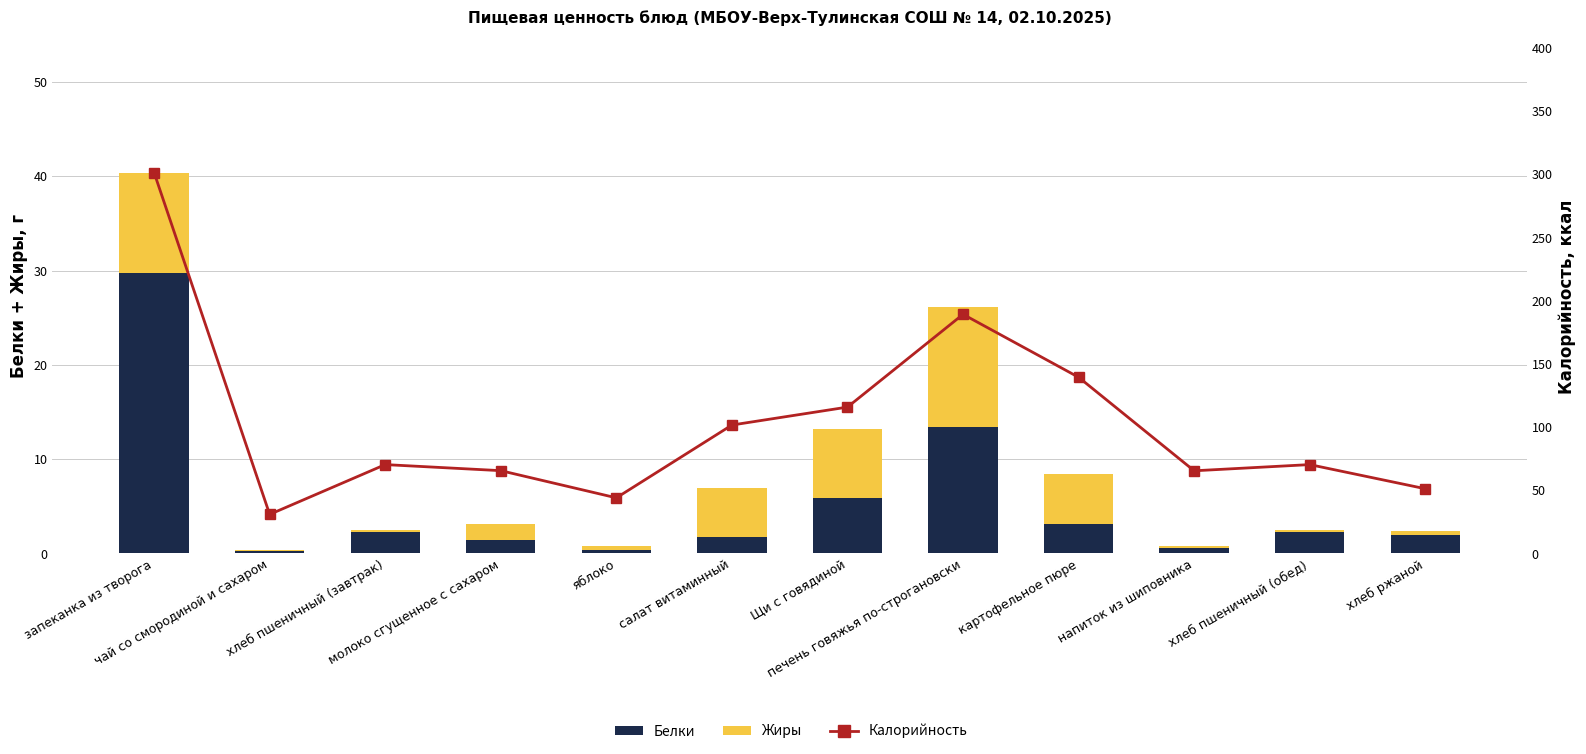

Which series changed the most between салат витаминный and хлеб ржаной?

Калорийность